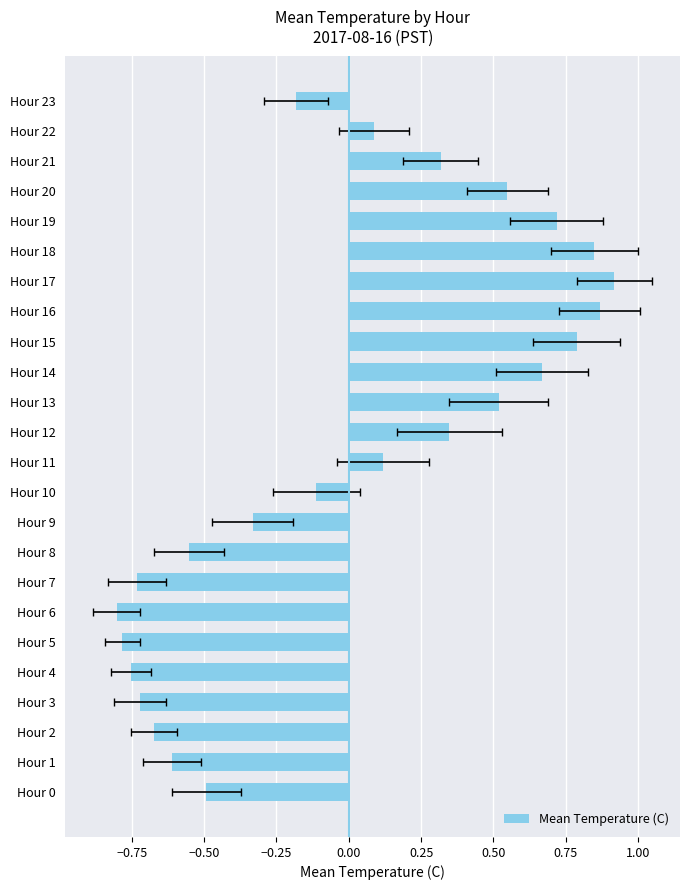

How many categories are shown in the chart?

24